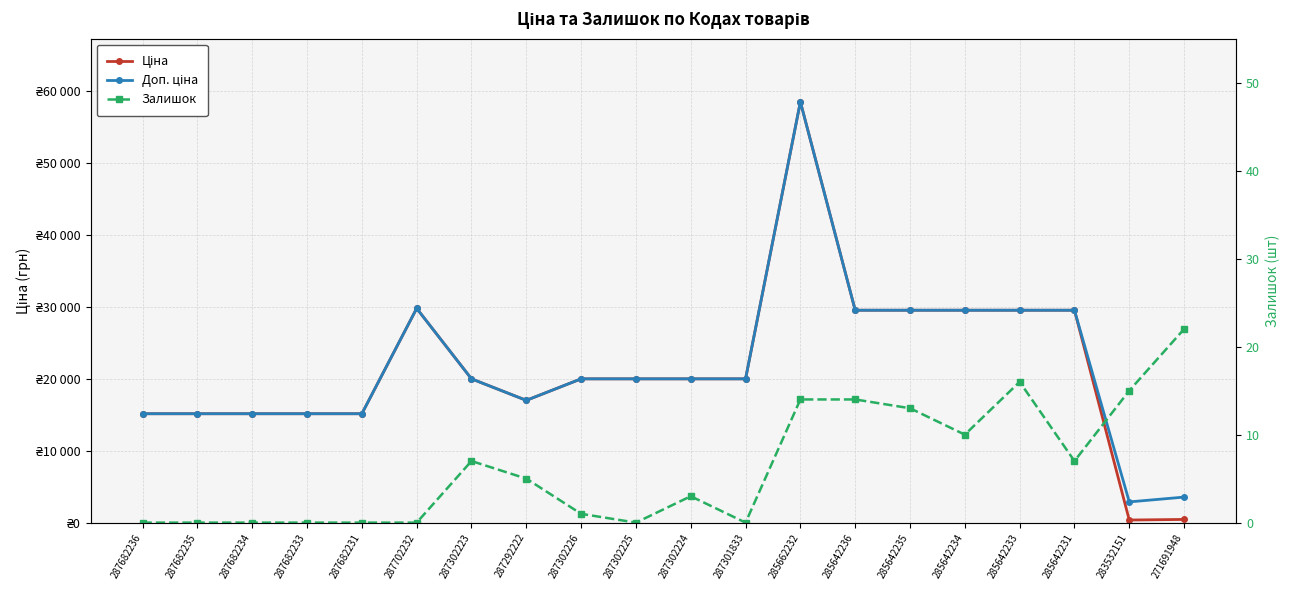

What is the label of the 19th point from the right?

287682235